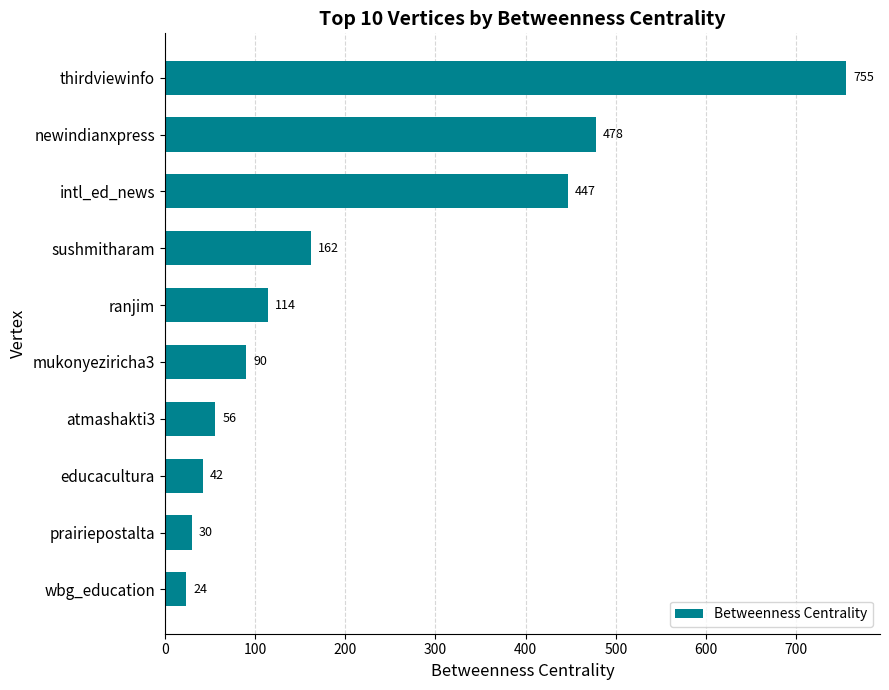

Which category has the lowest value across all series?

wbg_education